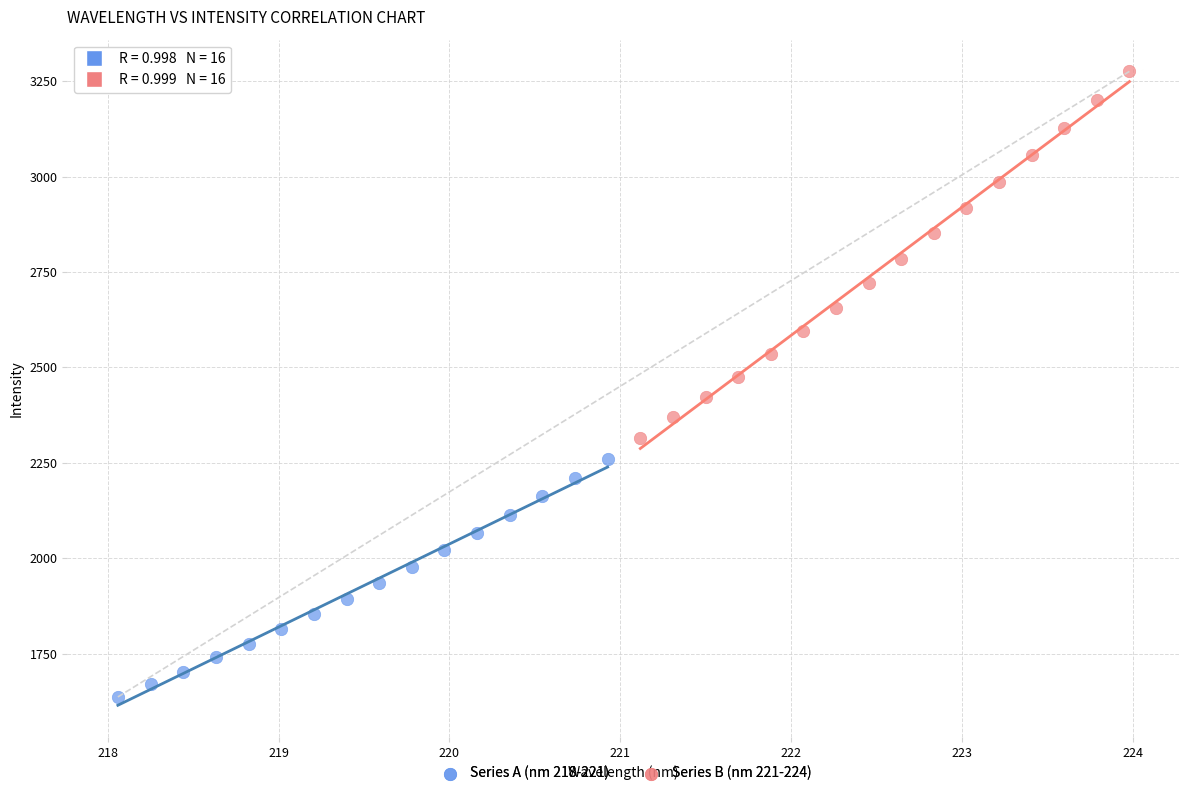

Which series reaches the minimum Y coordinate?

Series A (nm 218-221)